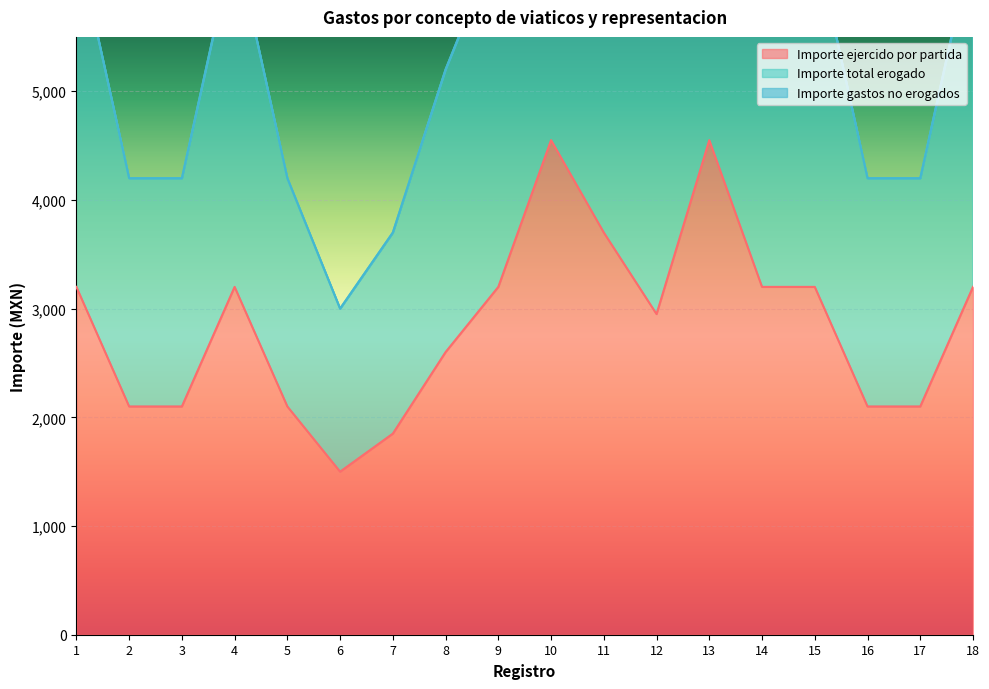

True or false: Importe ejercido por partida has more than 2 interior local peaks.

True